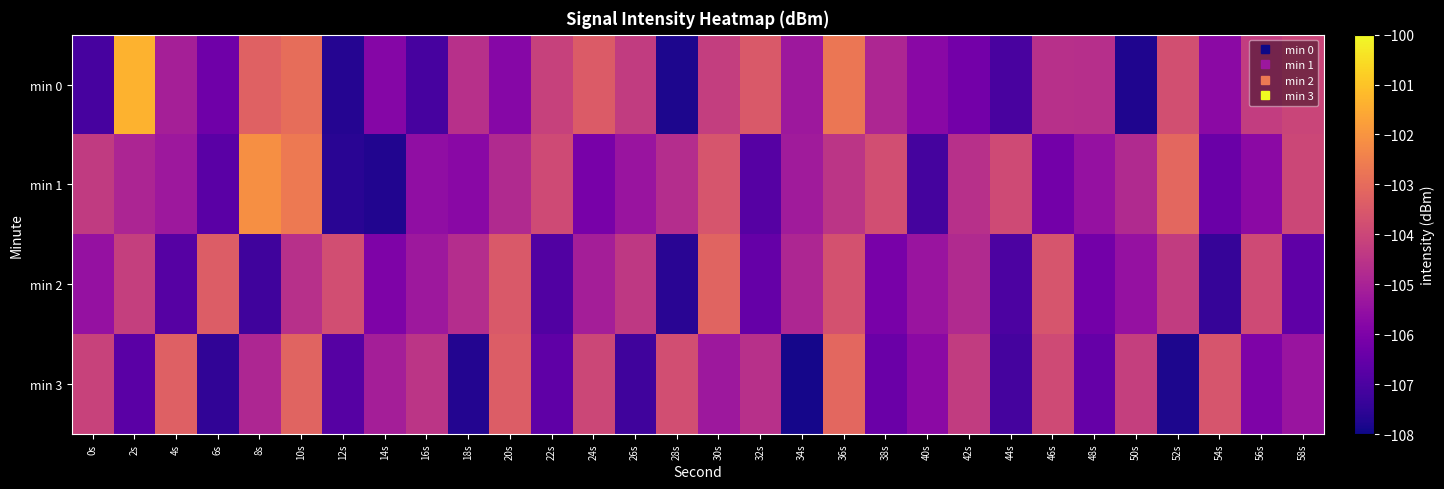

Between 34s and 8s, which is larger?

8s